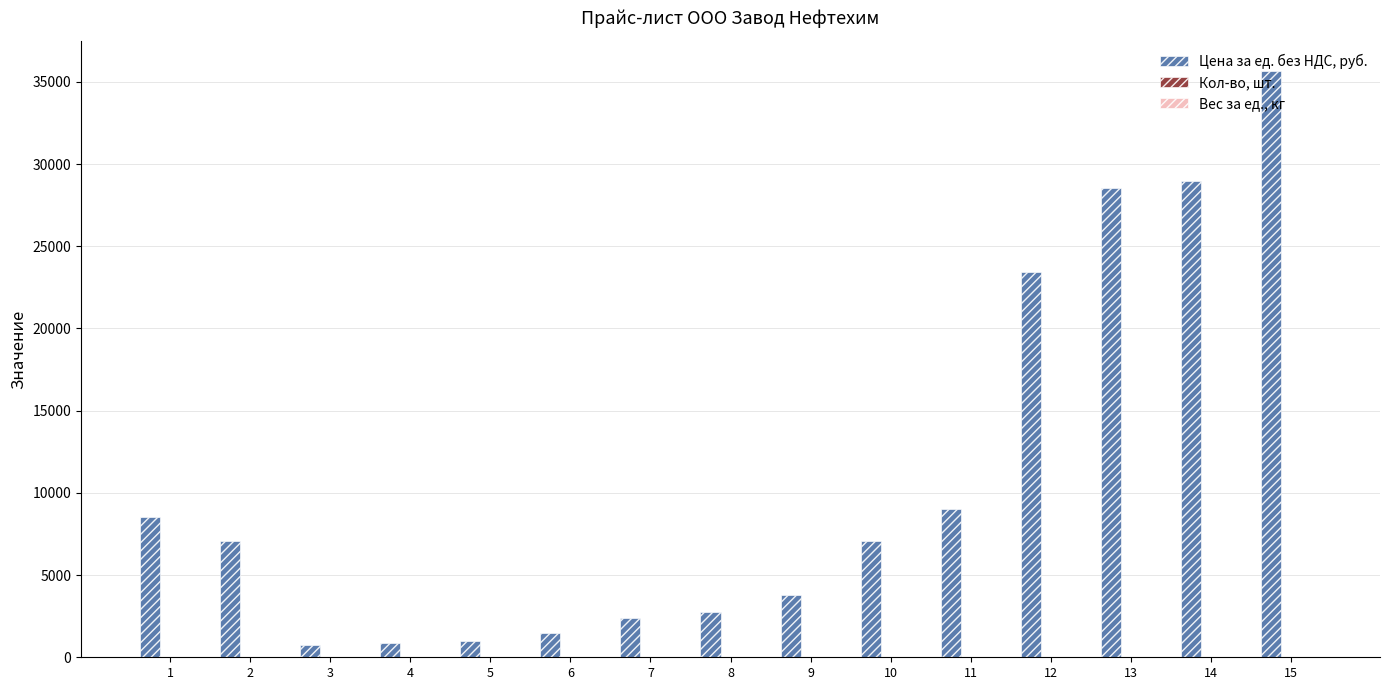

What is the sum of all Цена за ед. без НДС, руб. values?

161301.0